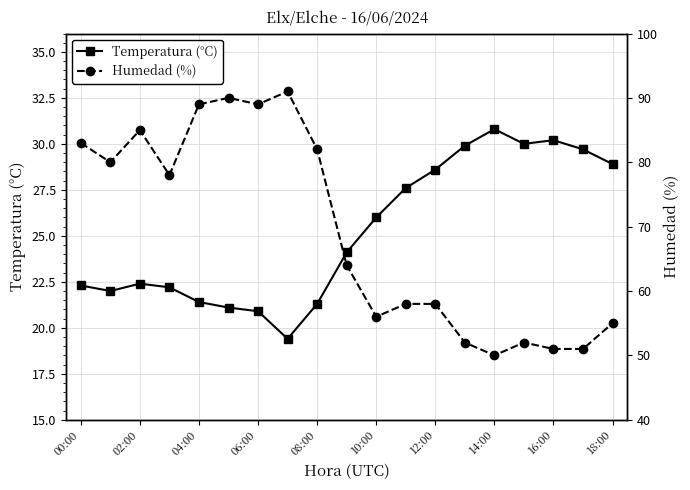

What is the minimum value shown in the chart?

19.4